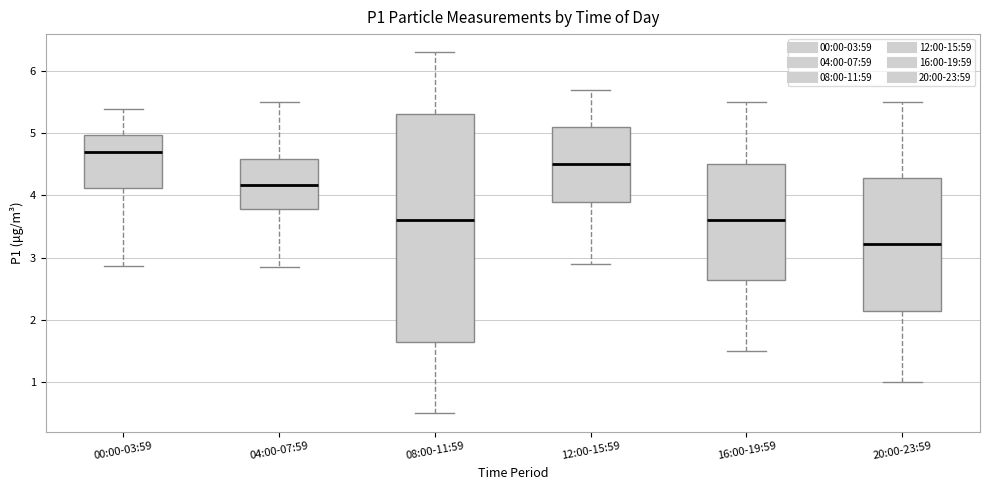

Where does the upper whisker of the box for 08:00-11:59 end on the y-axis? The values are not printed on the chart, so give them approximately, as read against the axis.

6.3